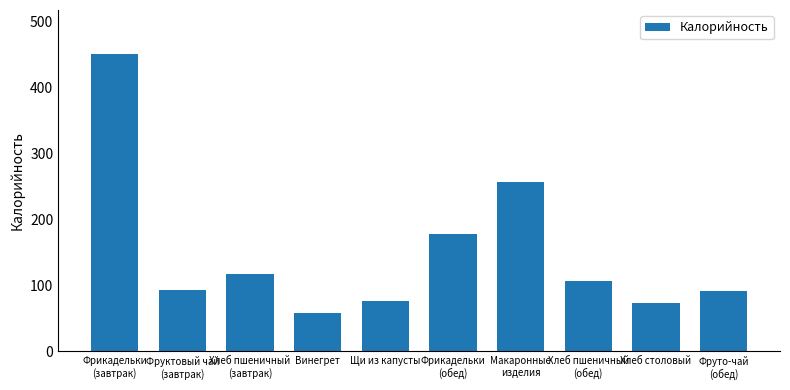

What is the label of the 4th bar from the left?

Винегрет